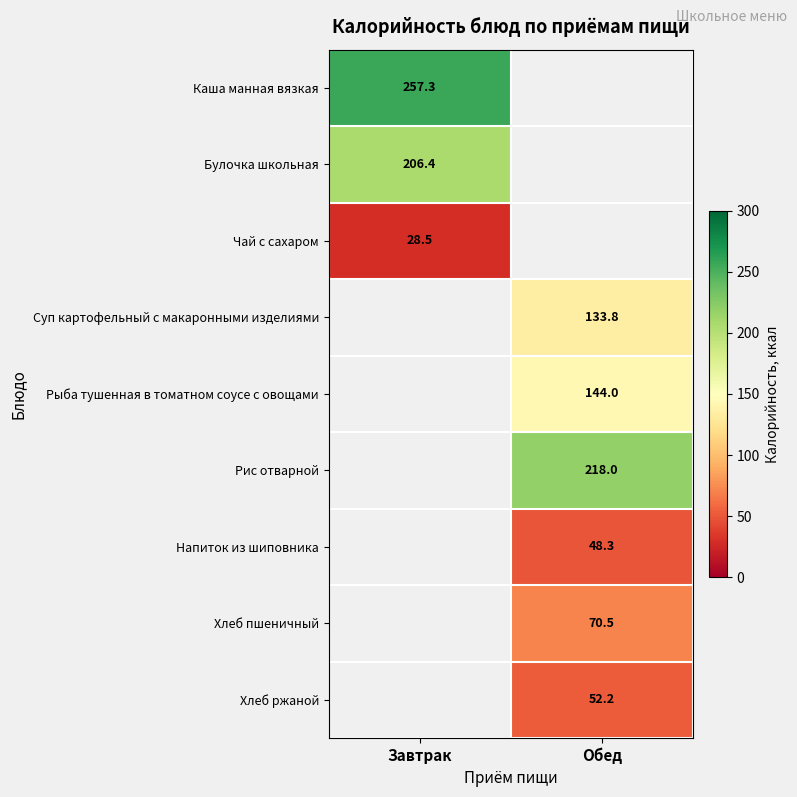

What is the lowest value of the Чай с сахаром series?

28.5